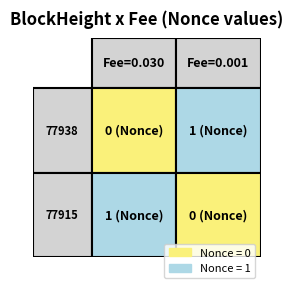

Which series changed the most between 77938 and 77915?

77915